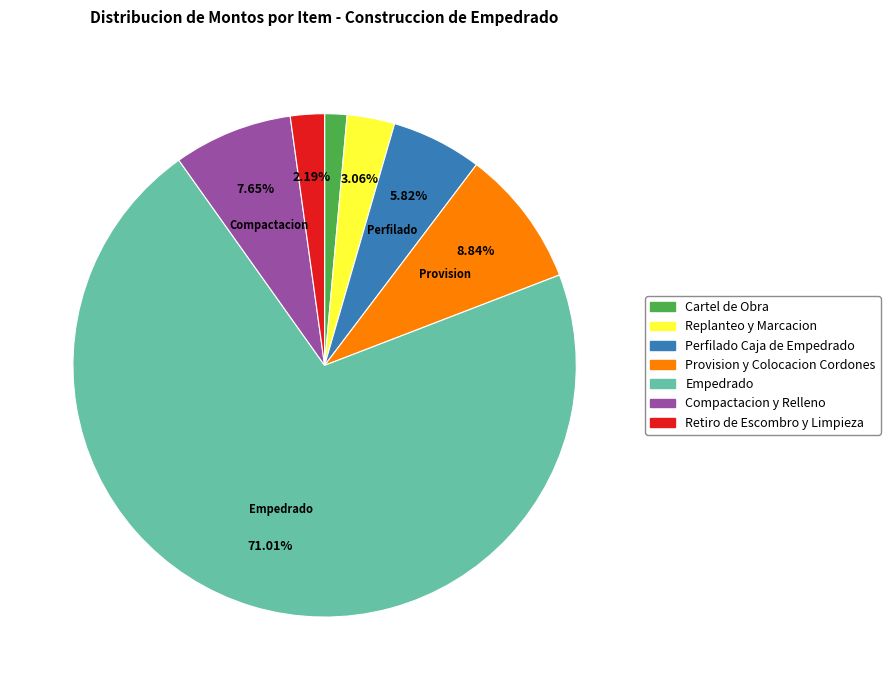

Does any single category account for the majority?

Yes